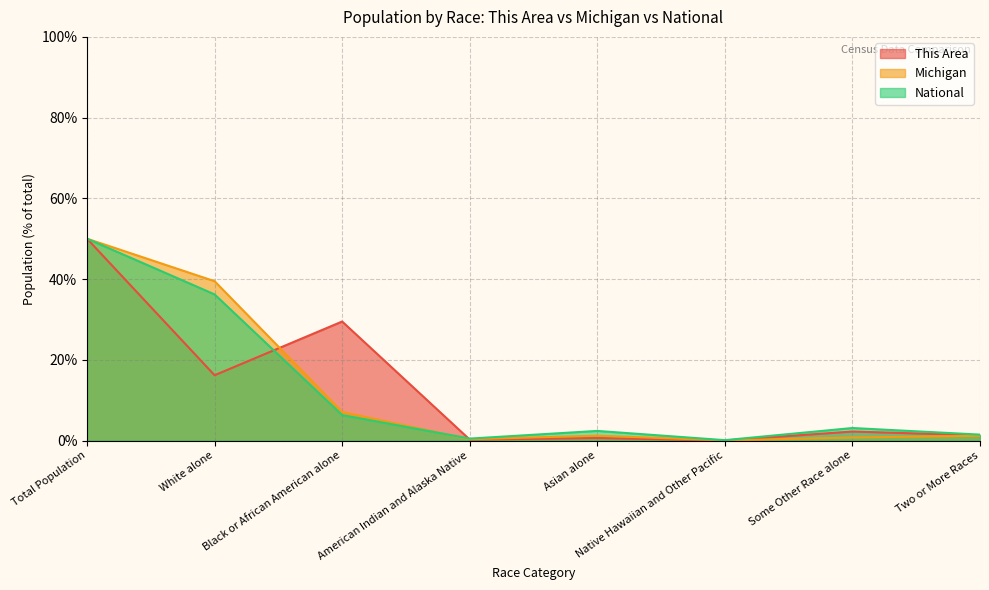

Count the number of categories in the chart.

8